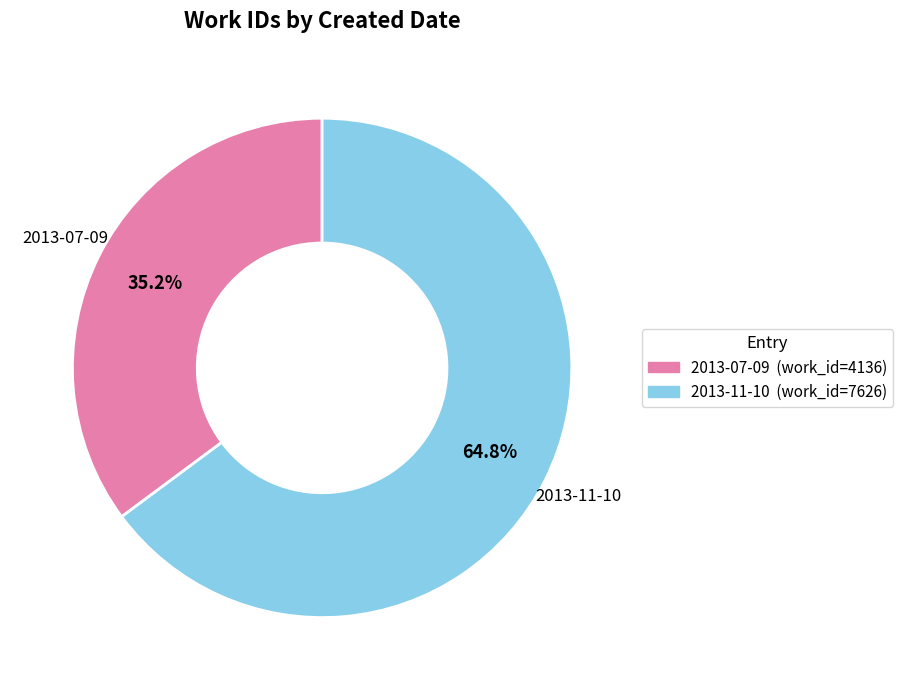

To the nearest percent, what is the difference between the 2013-11-10 and 2013-07-09 slice percentages?

30%